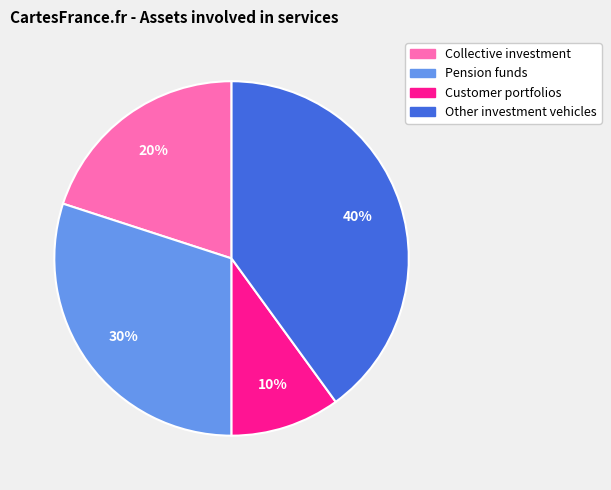

Is there any slice that represents more than half of the pie?

No